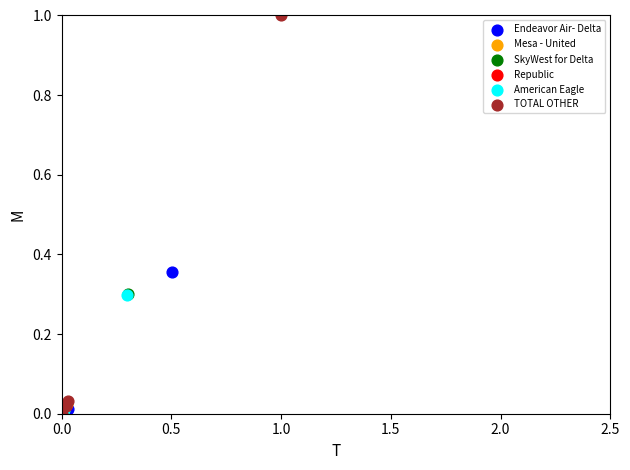

Which series has the widest spread of Y values?

TOTAL OTHER